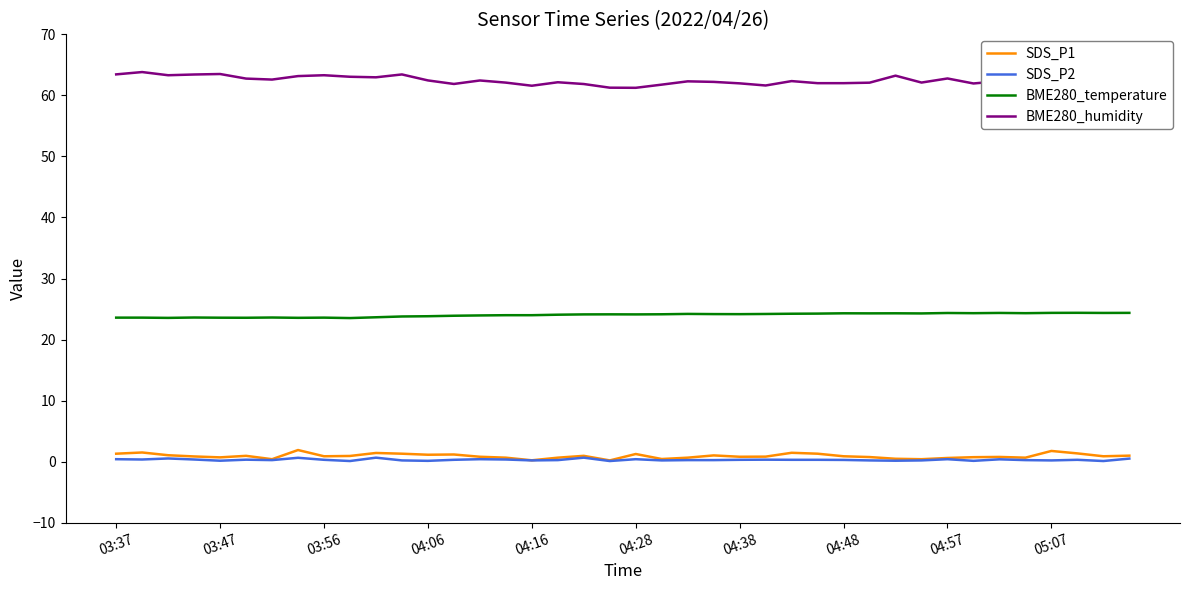

True or false: SDS_P1 and BME280_humidity cross at least once.

False